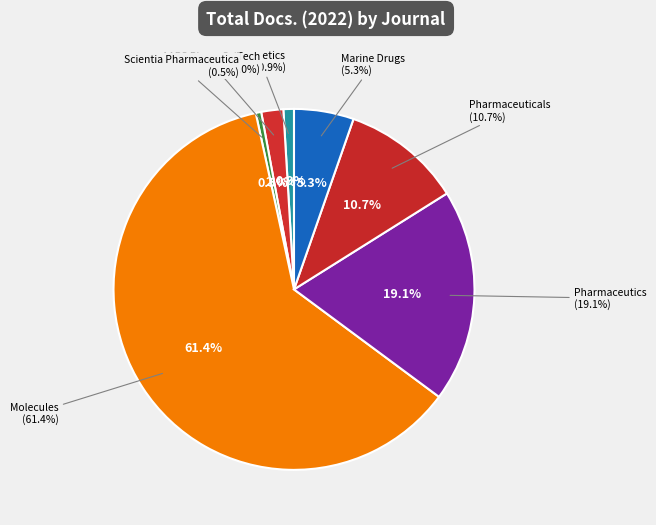

To the nearest percent, what is the difference between the largest and smallest slice percentages?

61%